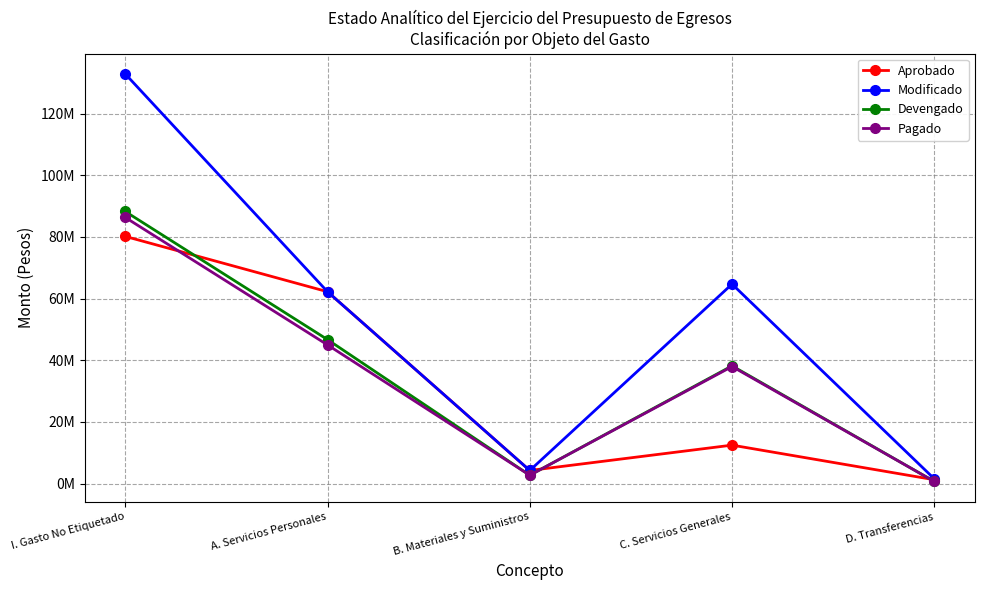

True or false: Devengado and Modificado cross at least once.

False